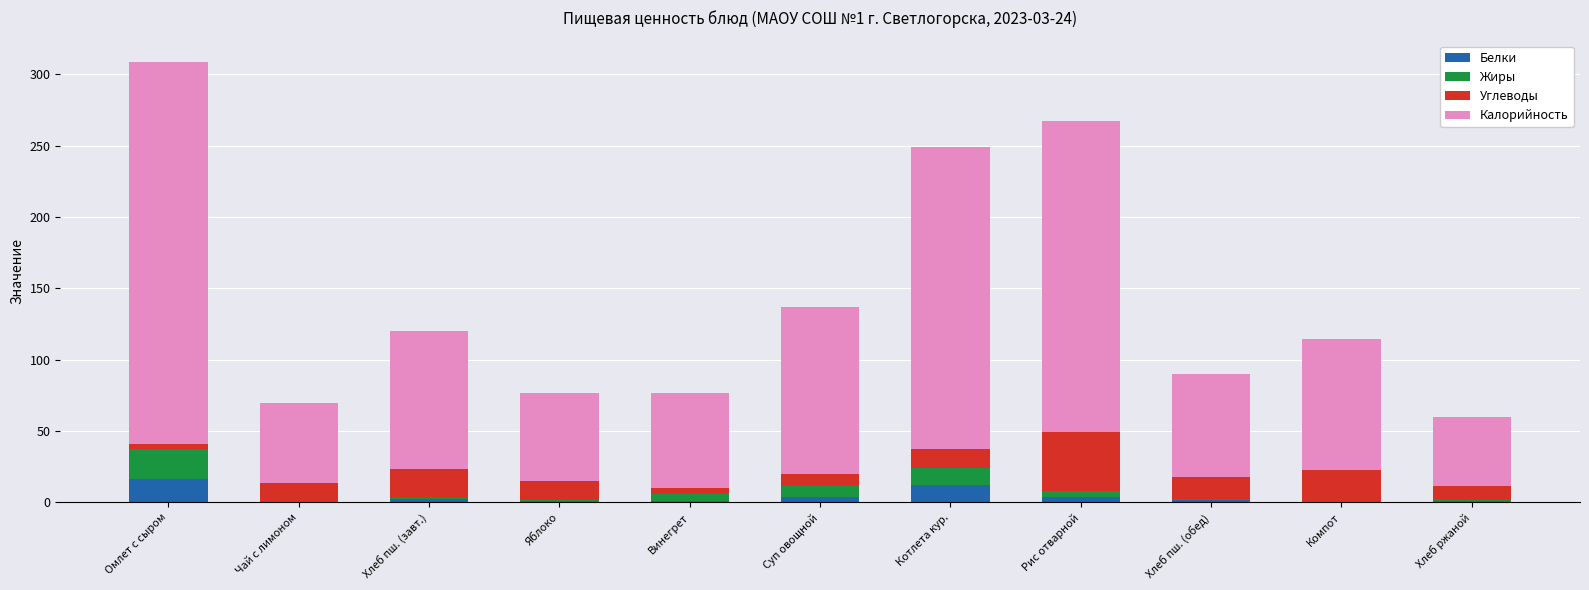

At which label does Белки reach its peak?

Омлет с сыром